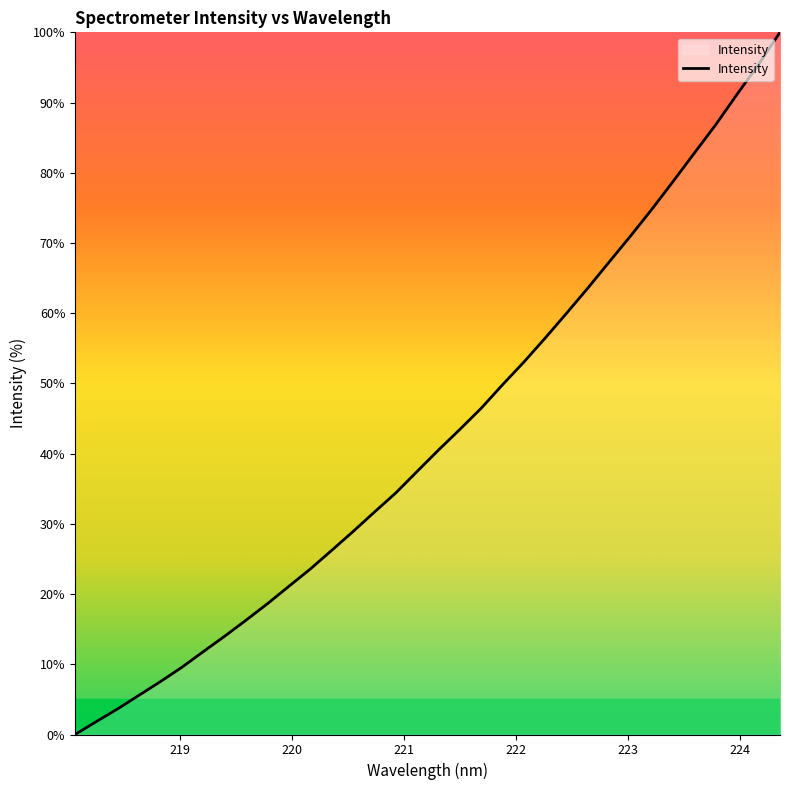

True or false: there are more than 1 points higher than both neighbors.

False